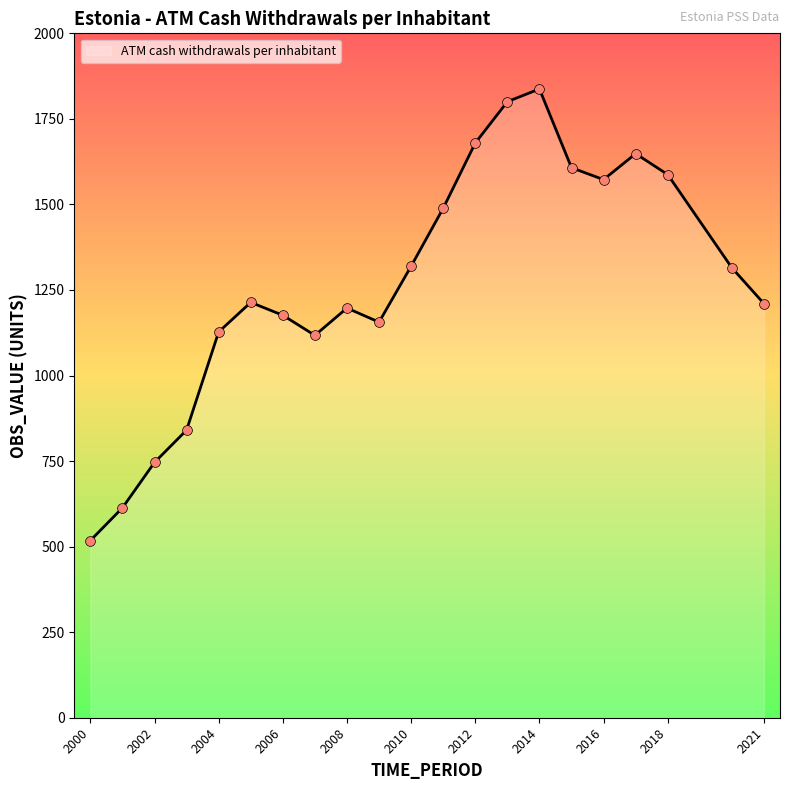

What is the minimum value shown in the chart?

517.7